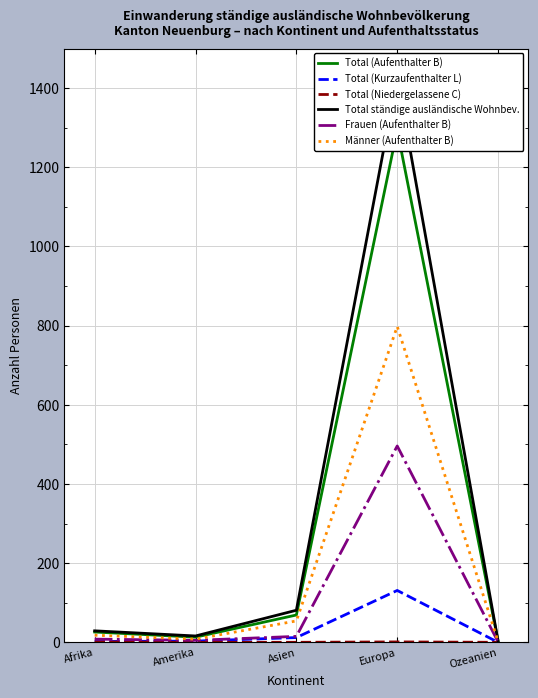

What is the label of the 5th point from the right?

Afrika